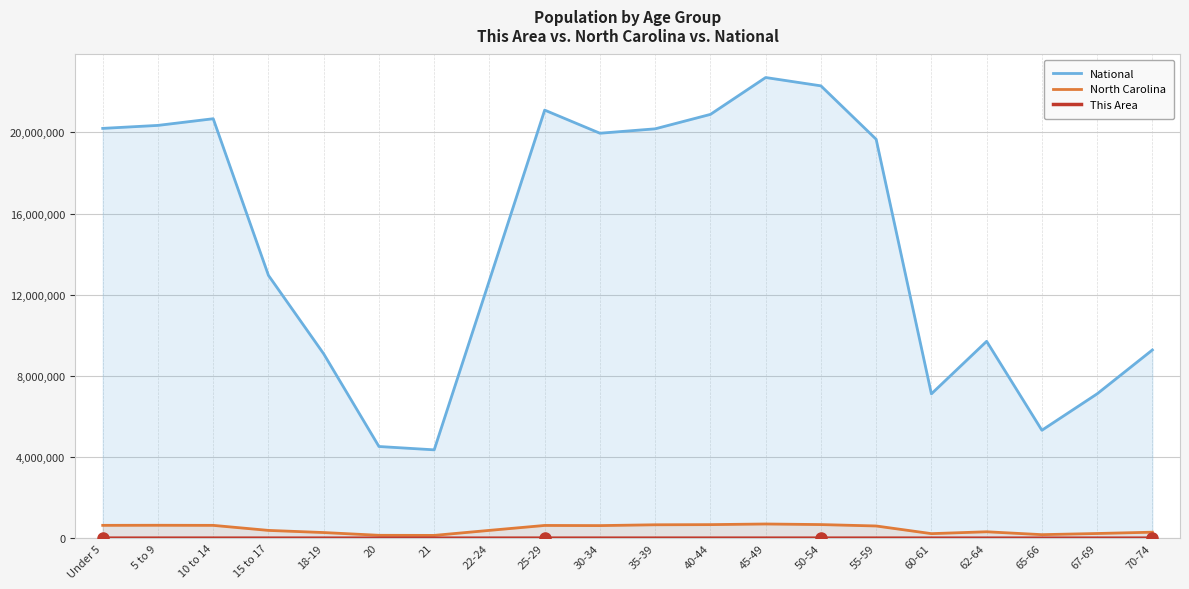

Which series has the widest spread of values?

National